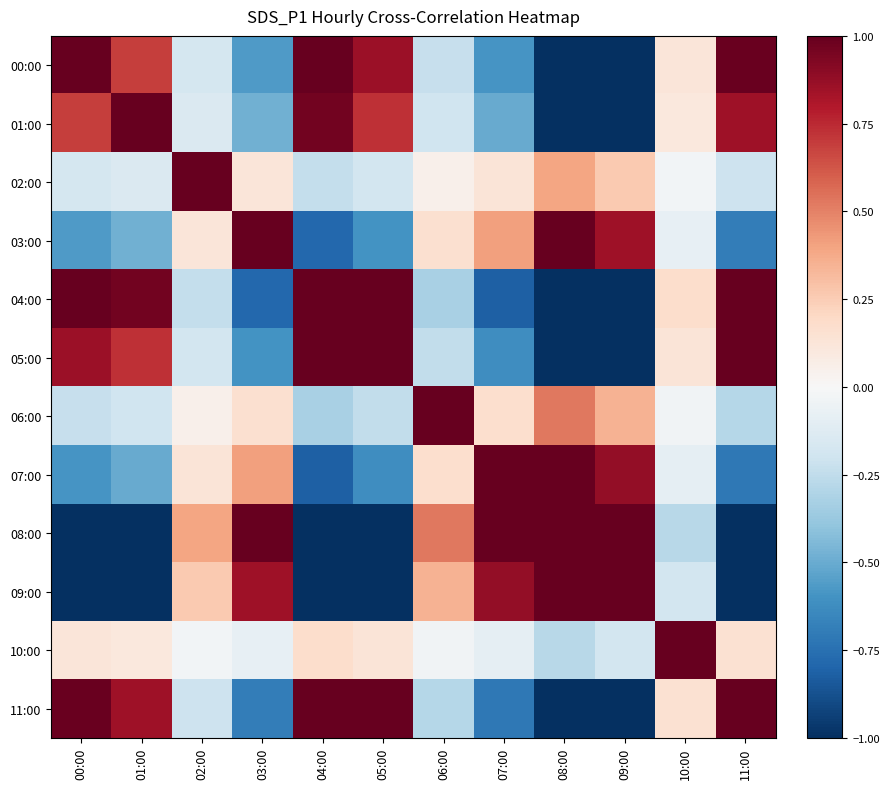

Which has a higher value, 05:00 or 00:00?

00:00